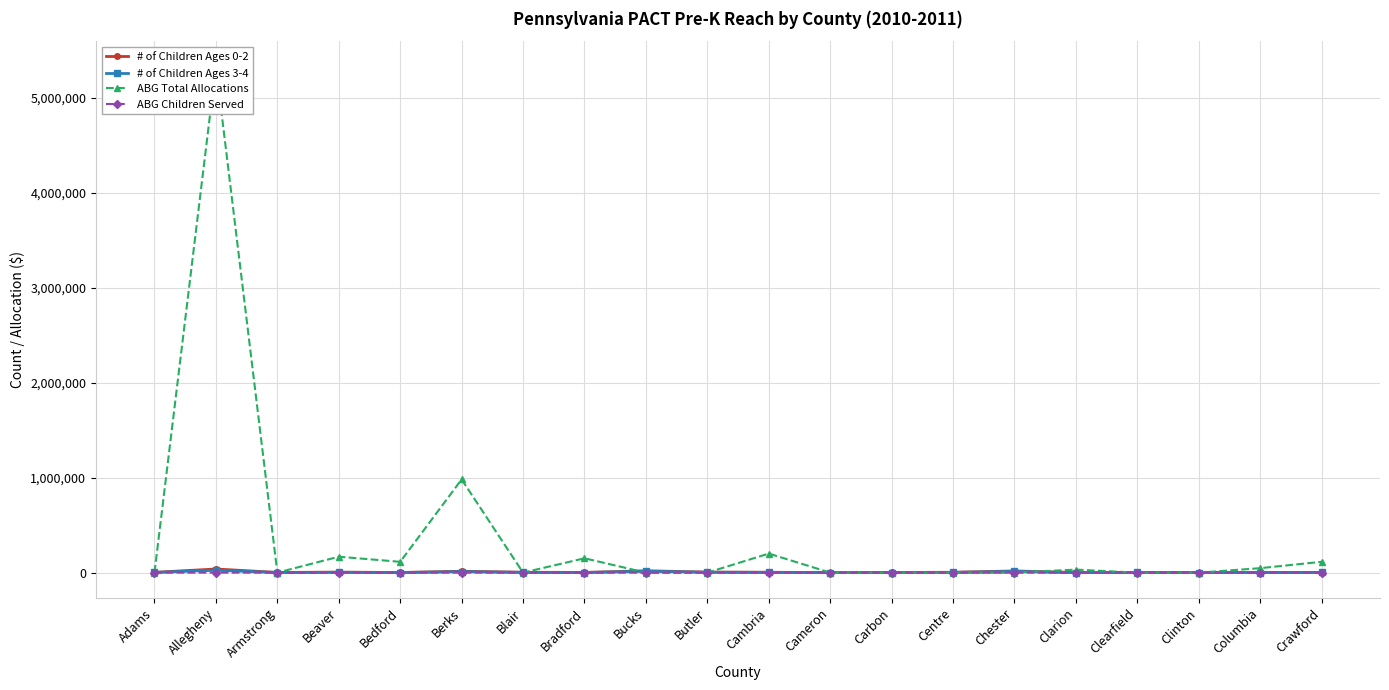

True or false: # of Children Ages 3-4 has more than 0 points higher than both neighbors.

True